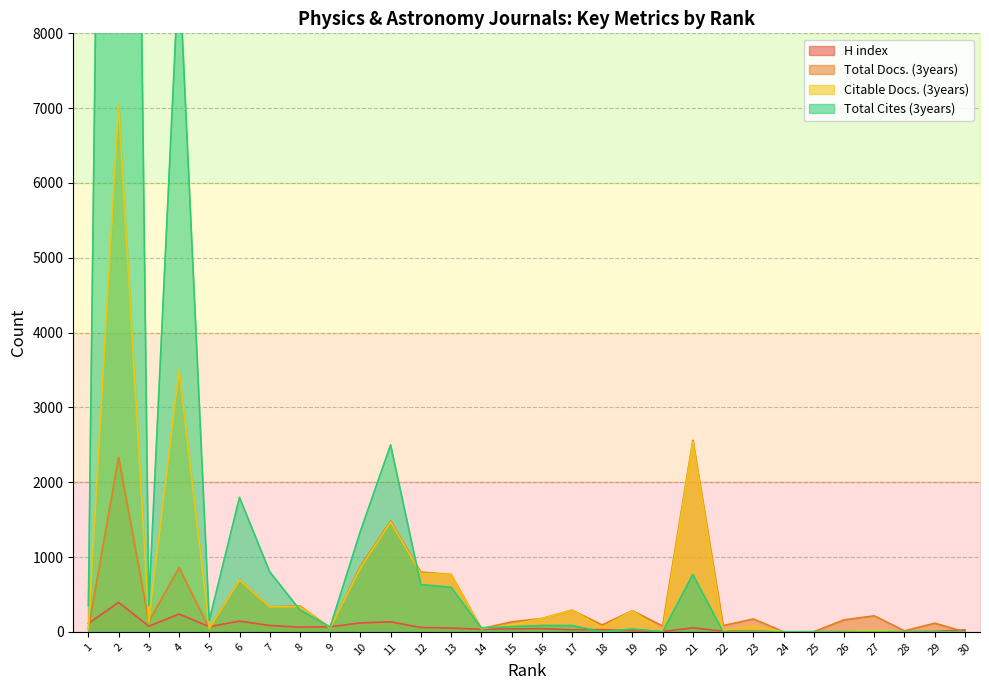

The value of Total Docs. (3years) at 25 is 0. True or false?

False